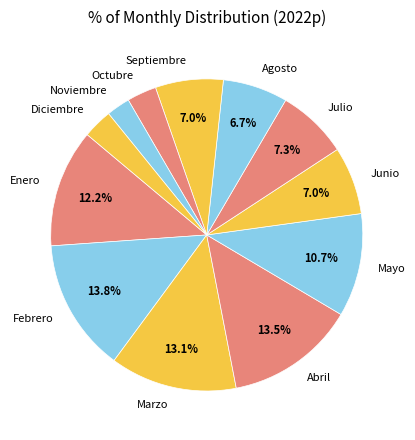

Is it true that Julio is 7% of the pie?

True